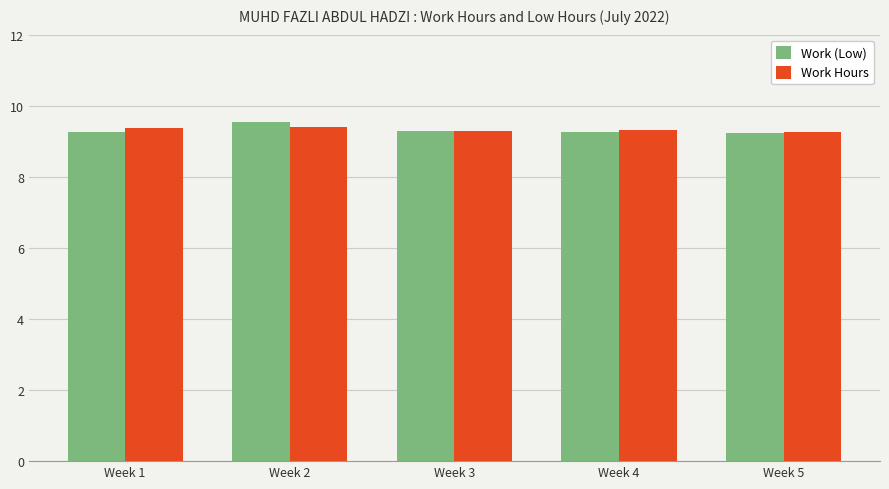

What is the difference between the maximum and minimum values in the Work (Low) series?

0.3